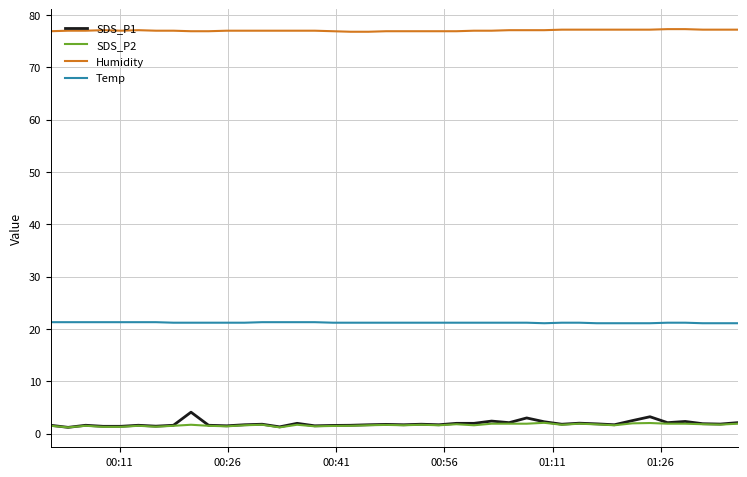

True or false: SDS_P1 and Humidity intersect in this chart.

False